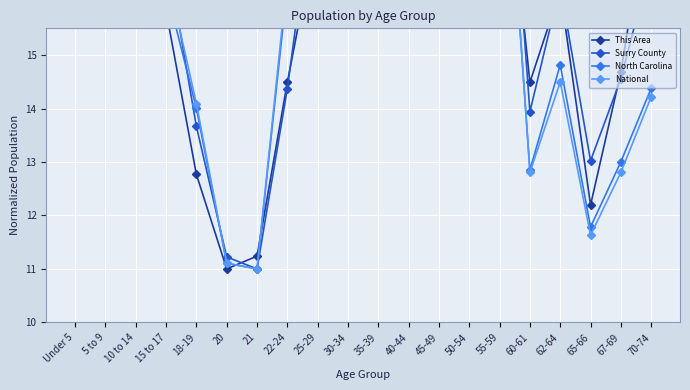

Which series has the largest range (max minus min)?

This Area